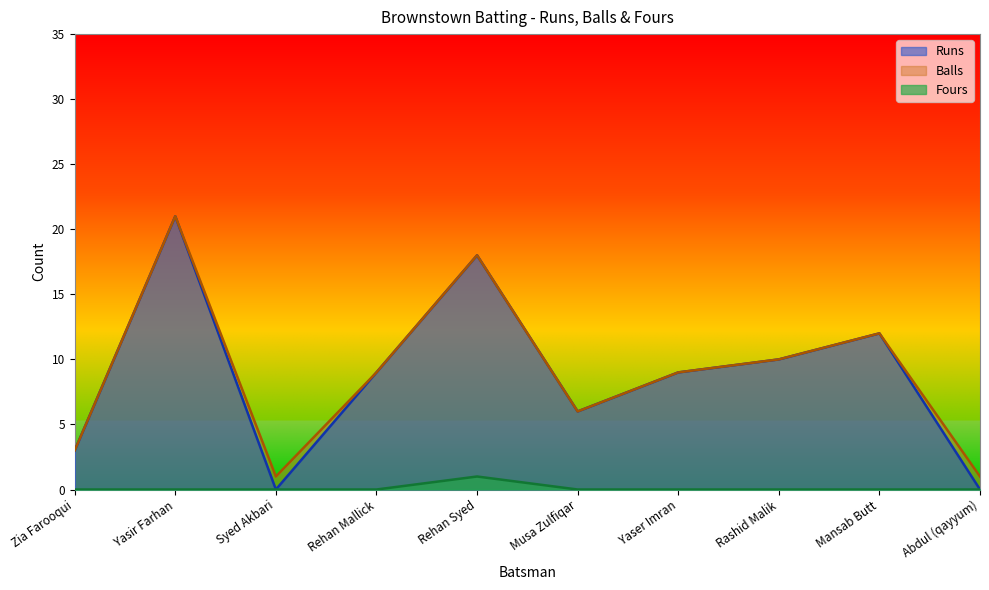

True or false: Fours and Runs cross at least once.

False